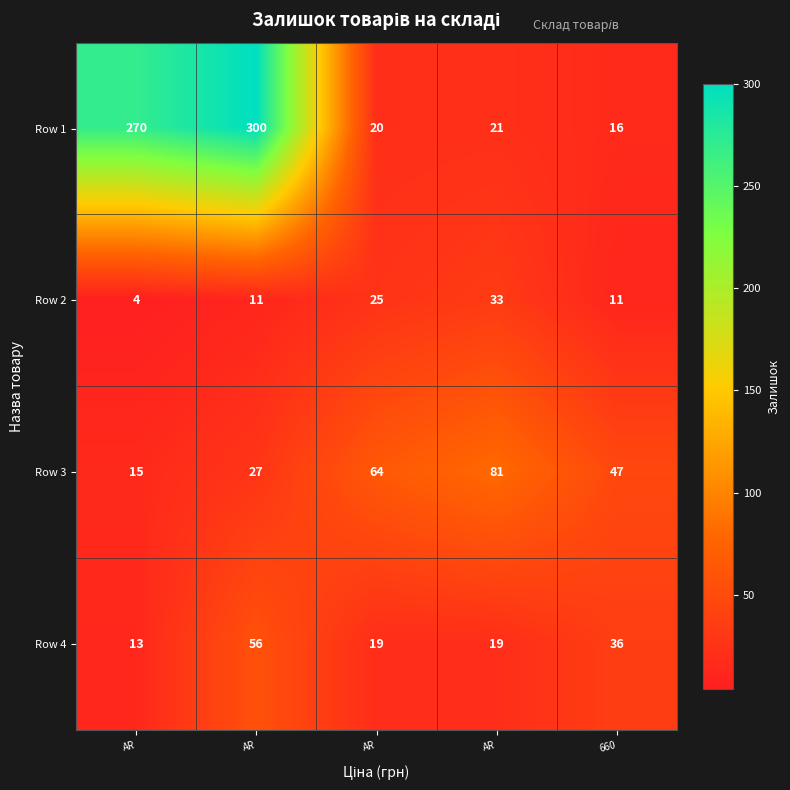

How many categories are shown in the chart?

5